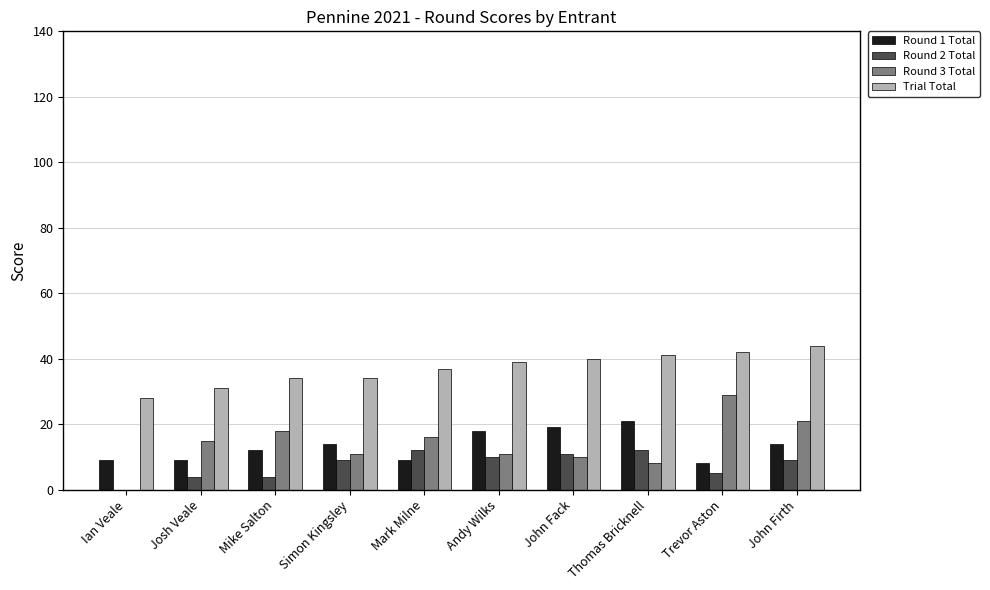

True or false: Trial Total has a value of 19 at John Firth.

False